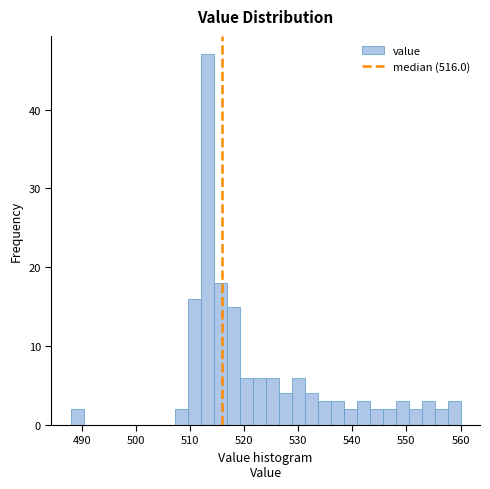

Around what value on the x-axis is the tallest bar? Give the approximate position of its centre, as read against the axis.

513